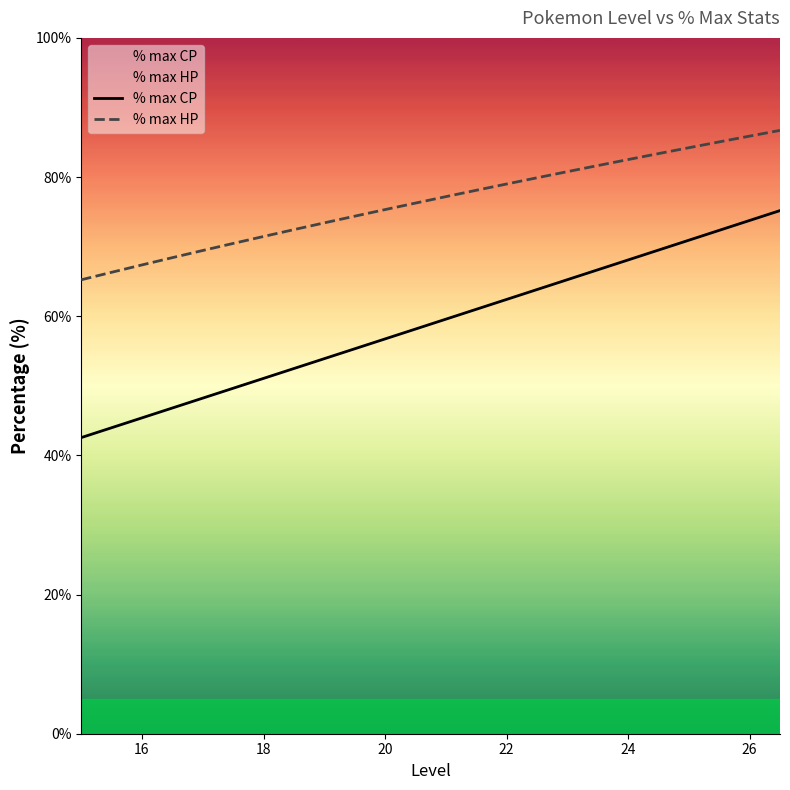

Which series has the largest total across all categories?

% max HP